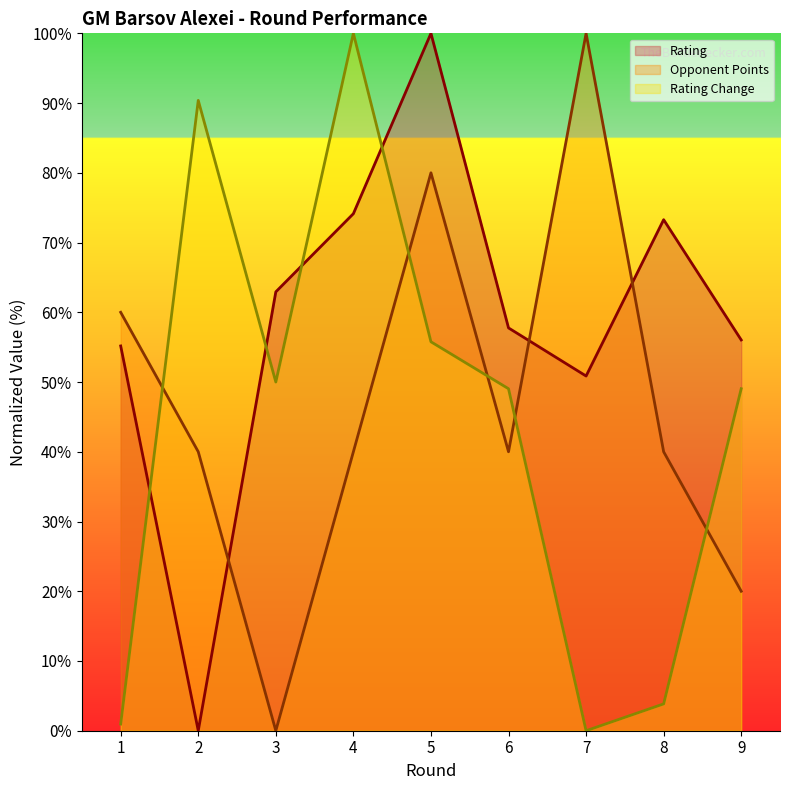

Is it true that Rating Change equals 45.6 at 4?

False